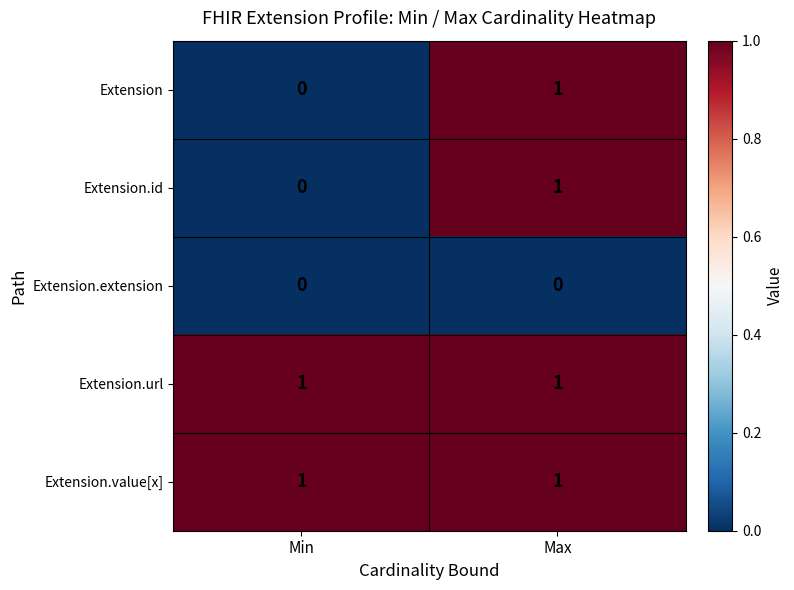

True or false: Extension.id has a value of 1 at Min.

False